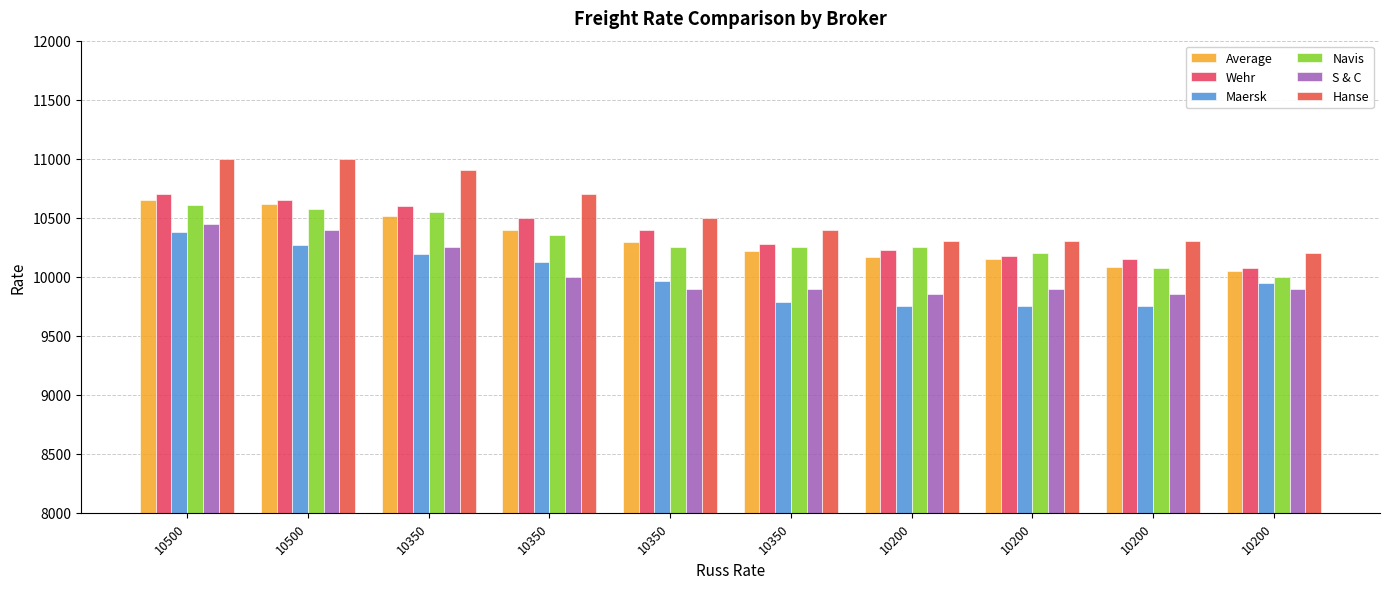

True or false: Average has a value of 10297 at 10350.

True